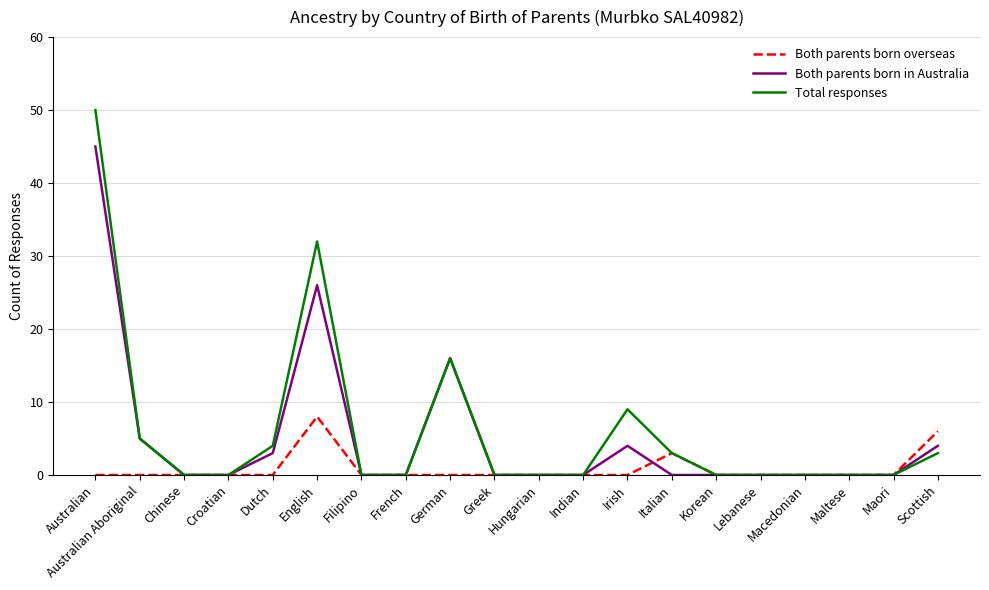

What is the average value of the Total responses series?

6